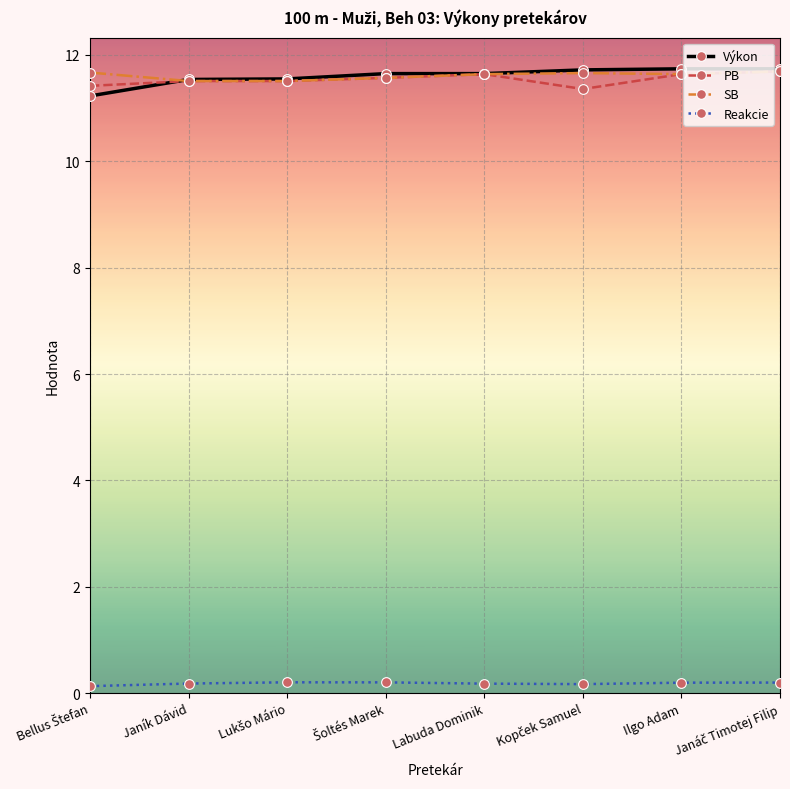

True or false: Reakcie and PB intersect in this chart.

False